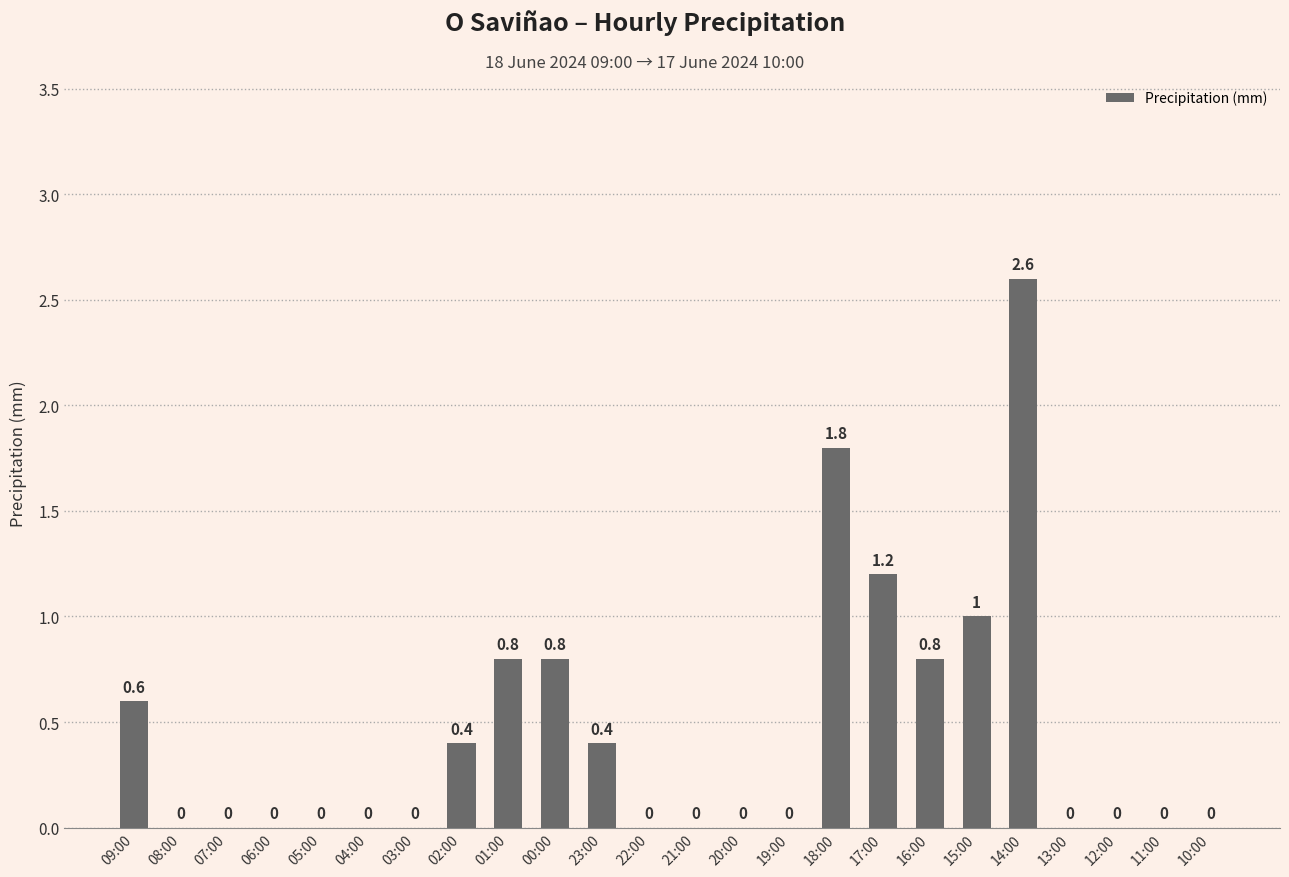

Is it true that the value at 05:00 is 0.0?

True